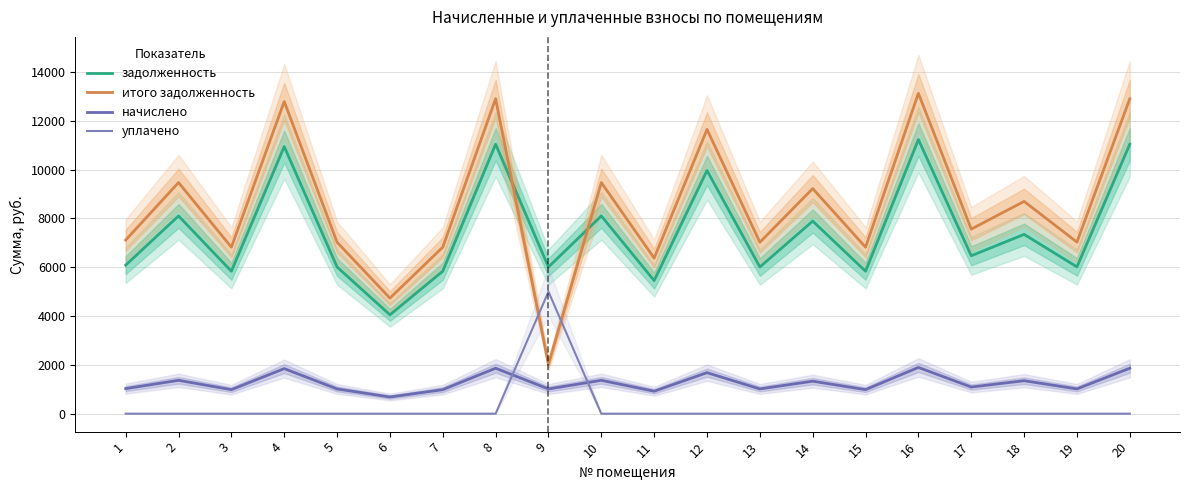

The value of задолженность at 17 is 4239.6. True or false?

False